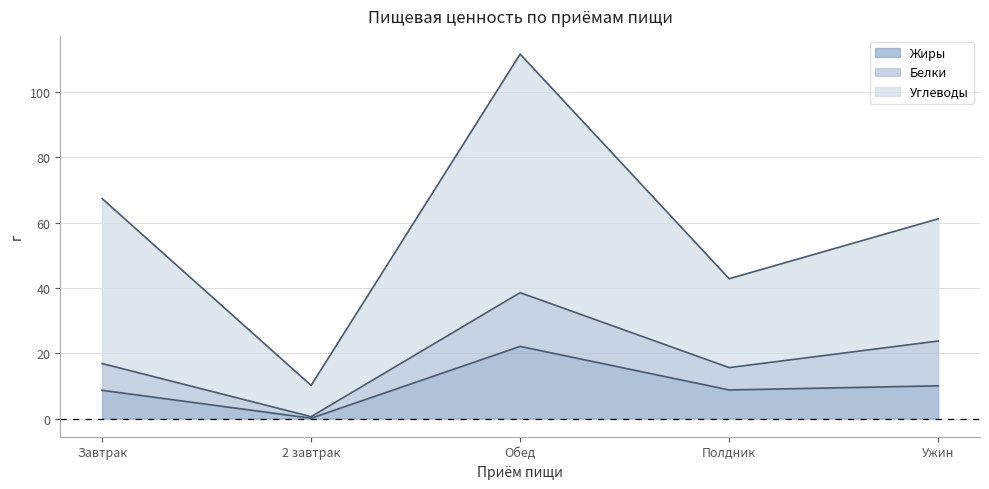

Which series has the largest total across all categories?

Углеводы